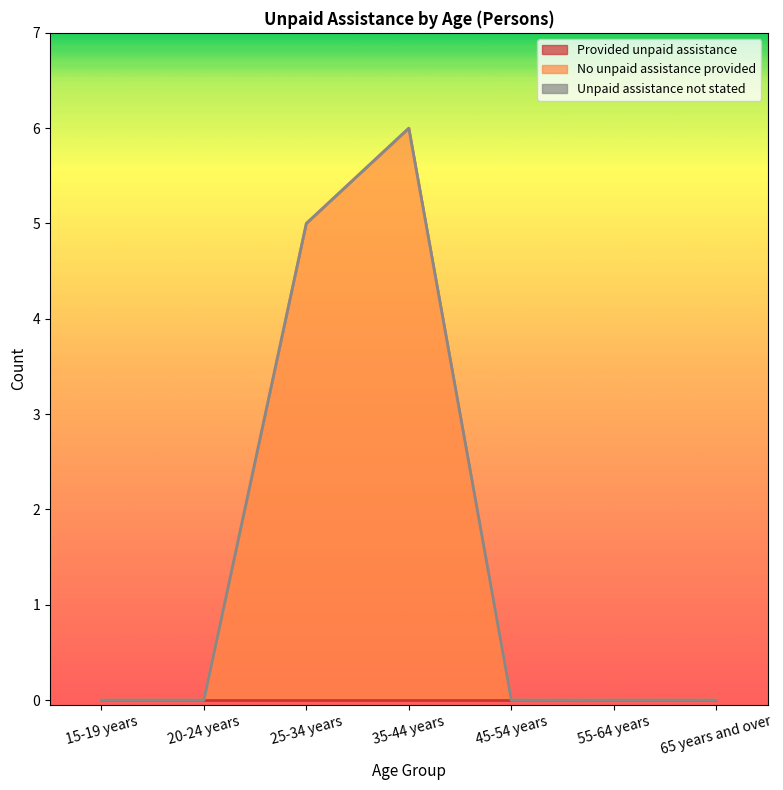

At how many categories does at least one series exceed 3?

2